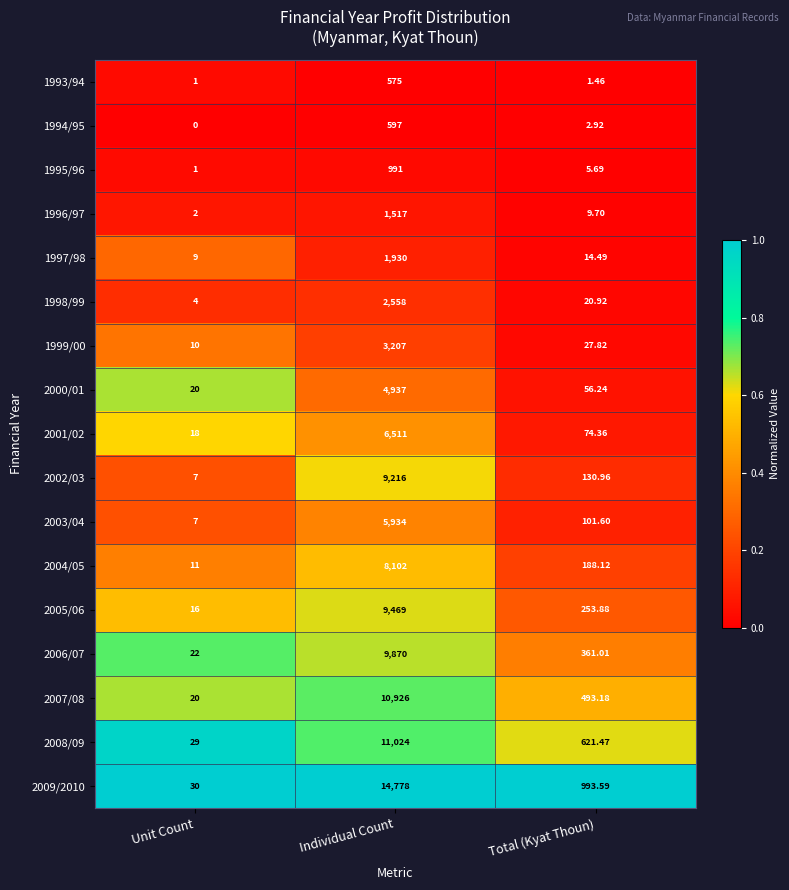

How many distinct data groups are displayed?

17